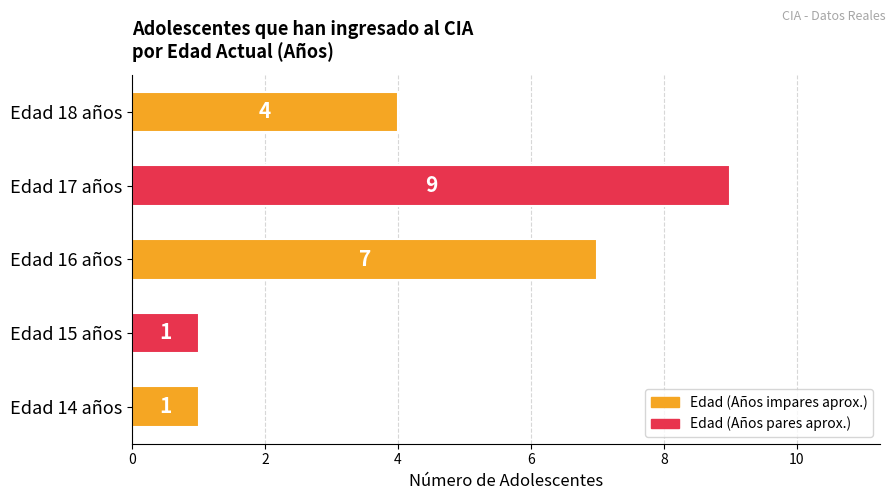

What is the average value?

4